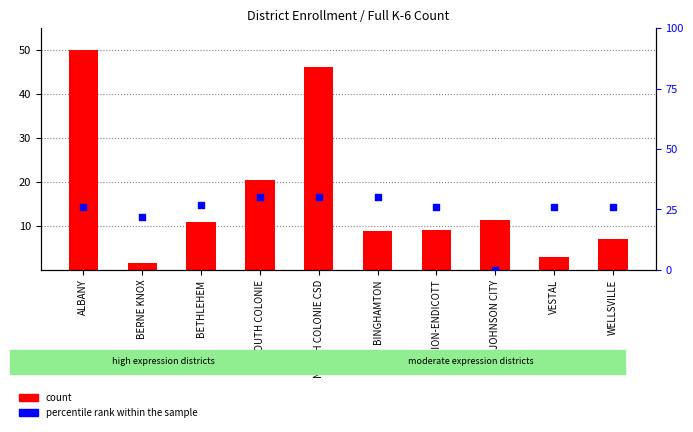

What are all the series names shown in the legend?

count, percentile rank within the sample